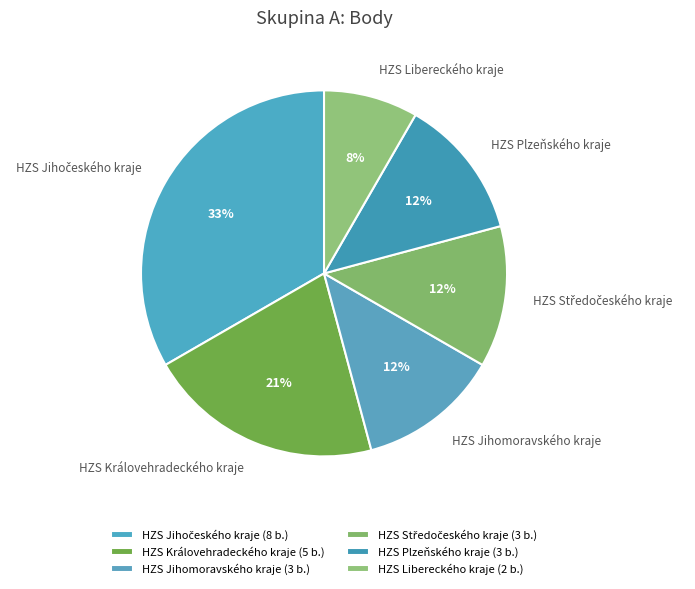

True or false: HZS Jihomoravského kraje accounts for 12% of the total.

True